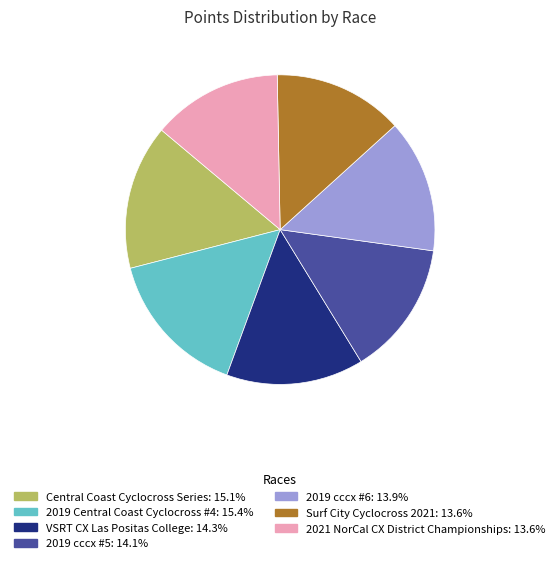

Is there a majority slice in this chart?

No